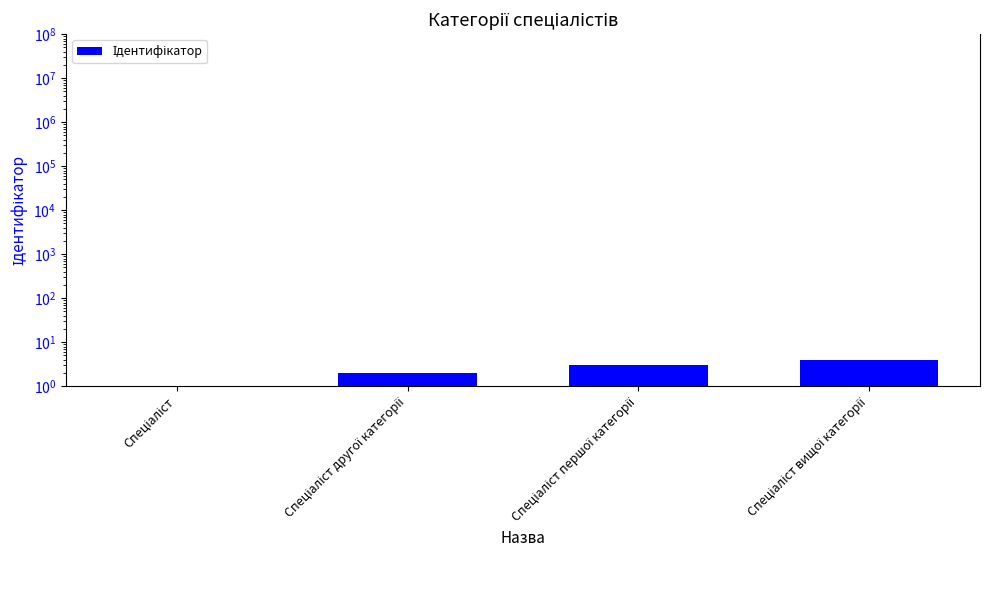

Reading left to right, list all the values displayed in this chart.

Спеціаліст=1	Спеціаліст другої категорії=2	Спеціаліст першої категорії=3	Спеціаліст вищої категорії=4